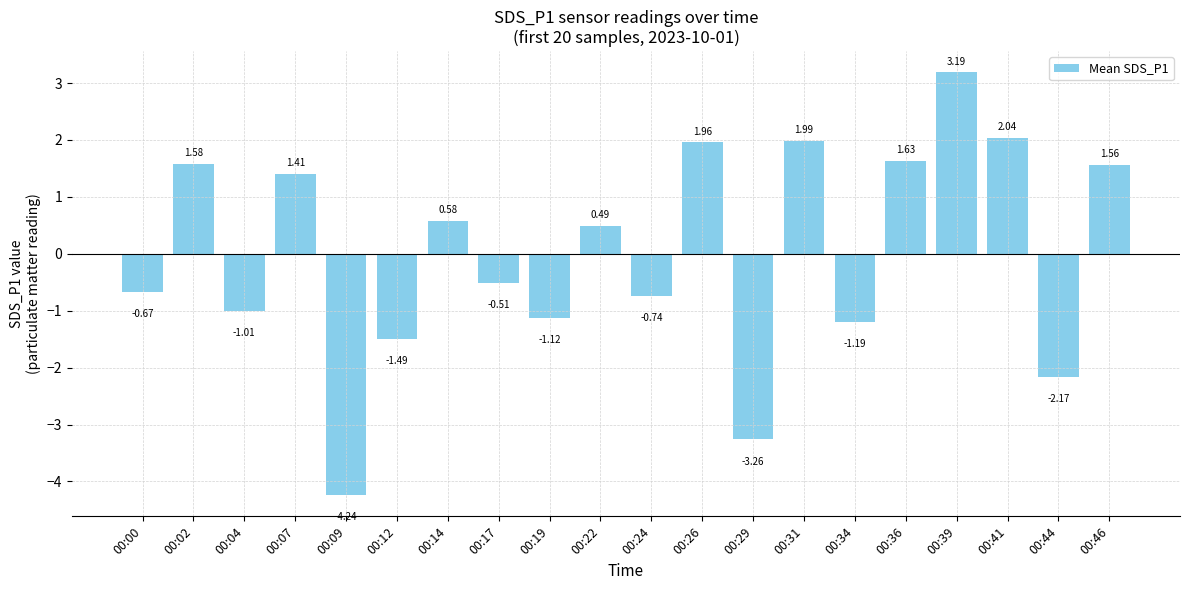

At which category does the chart reach its minimum across all series?

00:09